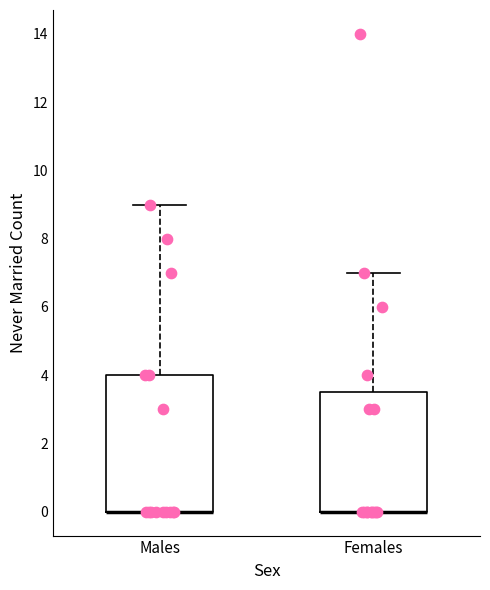

Reading left to right, transcribe this box plot: for each box, give where its median line is, the range the box spans, and where its two whiskers end, as read against the y-axis. The values are not printed on the chart, so give them approximately, as read against the axis.

Males: median 0.0 (drawn on the box's lower edge), box 0.0 to 4.0, whiskers 0.0 to 9.0
Females: median 0.0 (drawn on the box's lower edge), box 0.0 to 3.6, whiskers 0.0 to 7.0